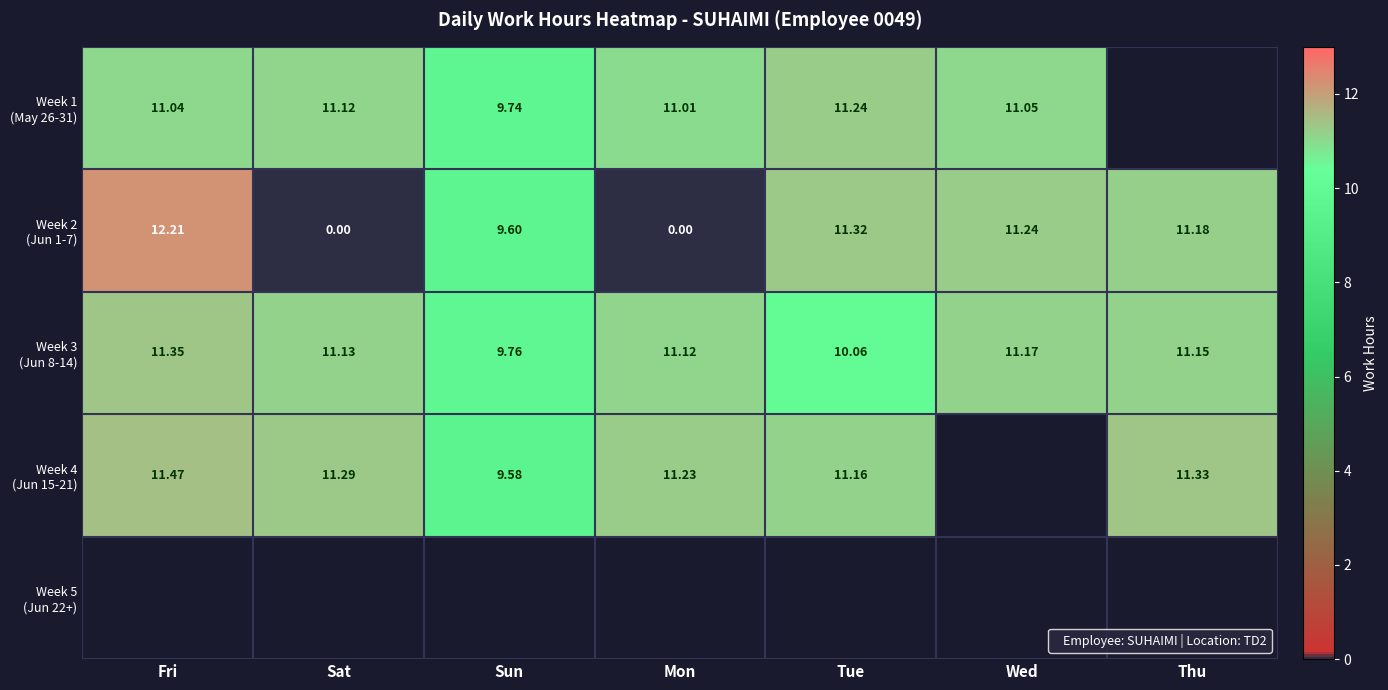

What value does the Week 4 (Jun 15-21) series have at Mon?

11.2